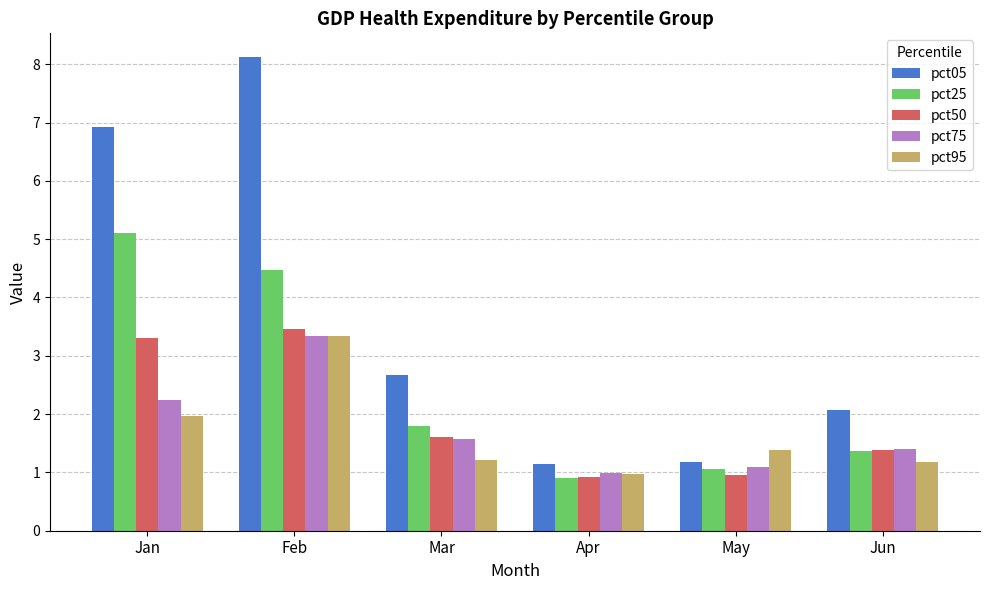

Count the number of data series in this chart.

5